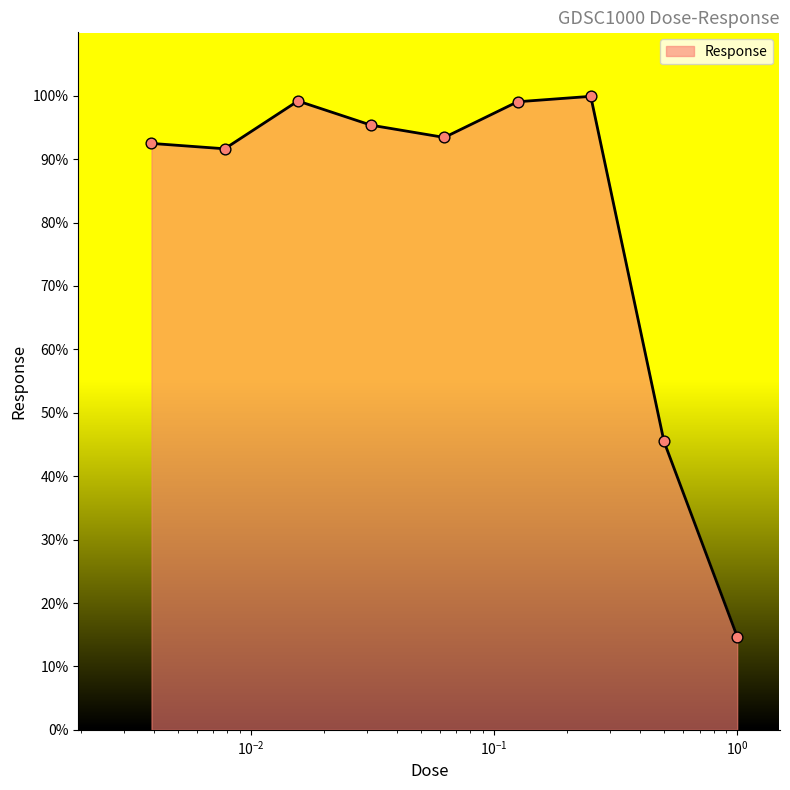

What is the smallest value displayed?

14.7